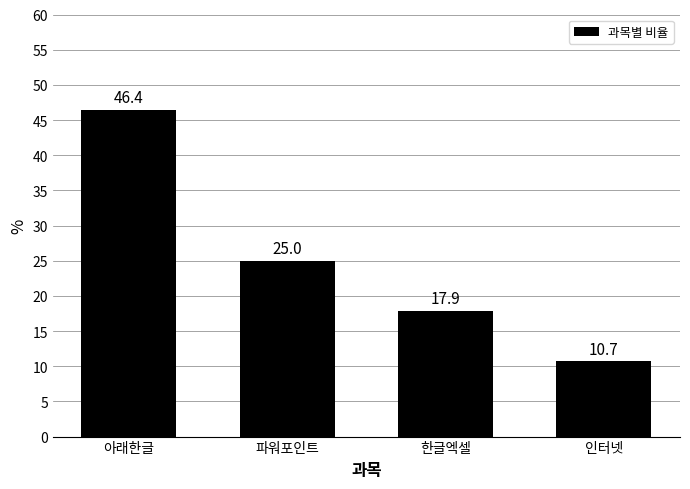

The value at 한글엑셀 is 30.3. True or false?

False